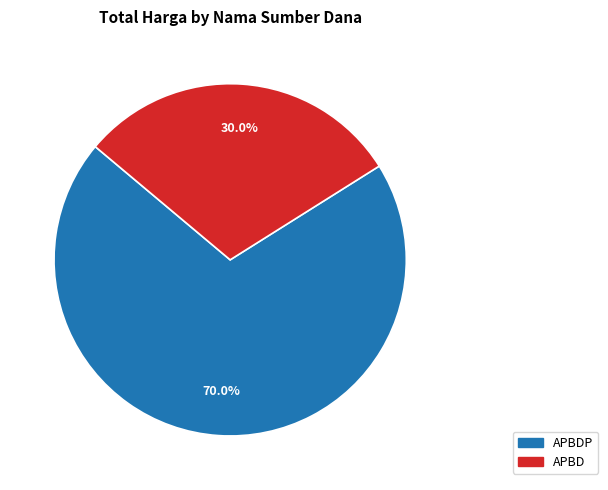

Count the number of slices in the pie.

2